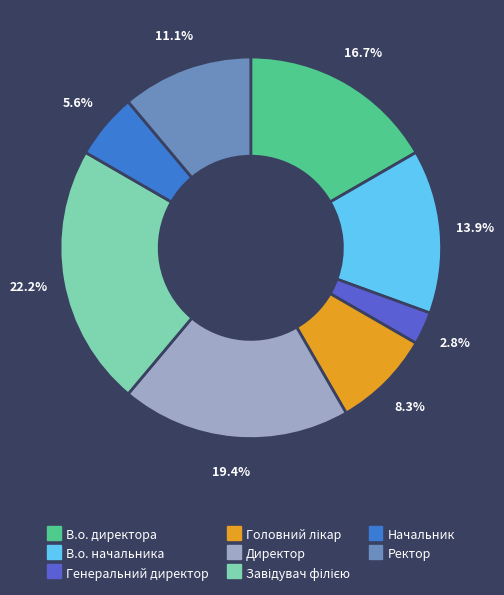

What is the ratio of the value at В.о. начальника to the value at Начальник?

2.5